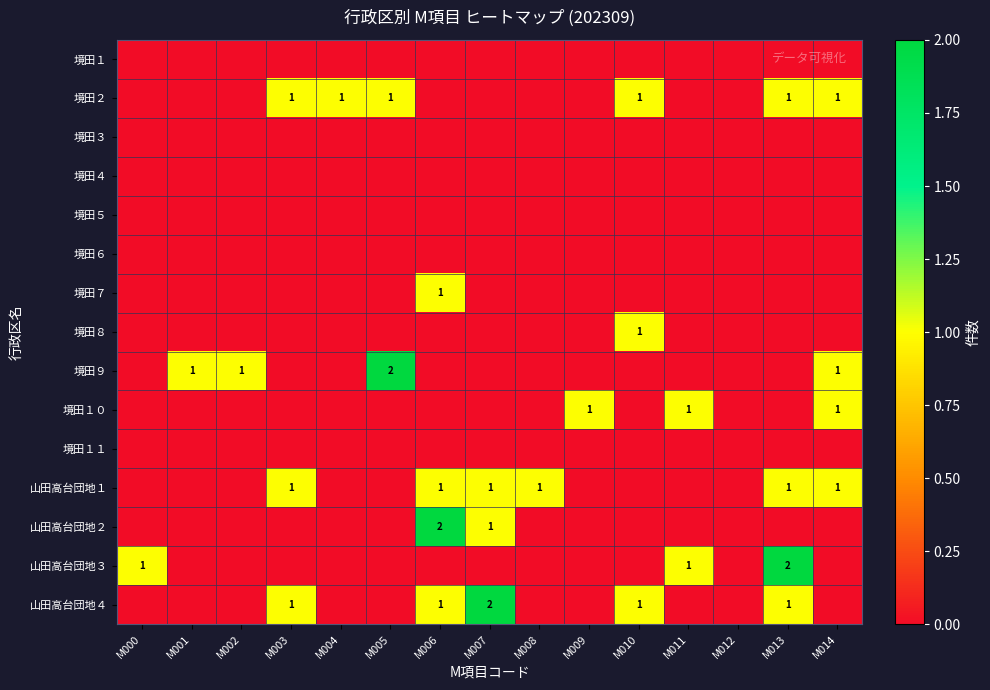

The 山田高台団地４ series shows 1 at M005. True or false?

False